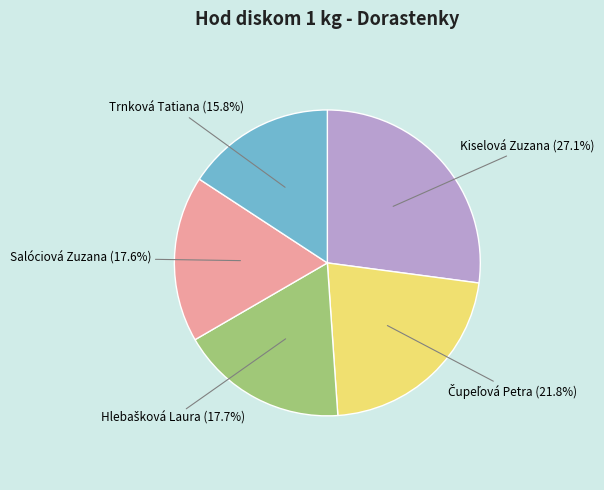

To the nearest percent, what is the combined percentage of Trnková Tatiana and Salóciová Zuzana?

33%